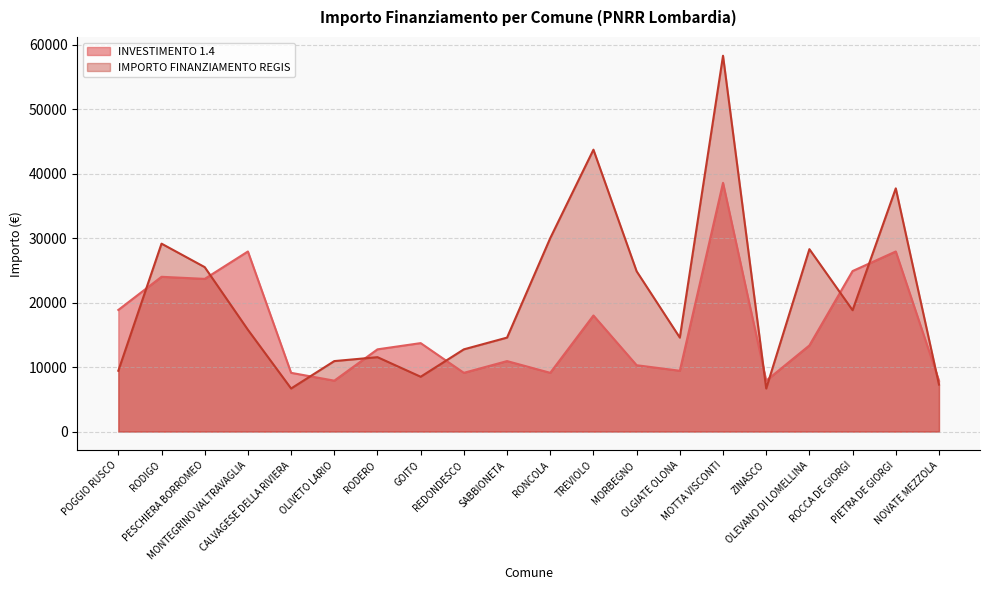

What position from the right is RODIGO?

19